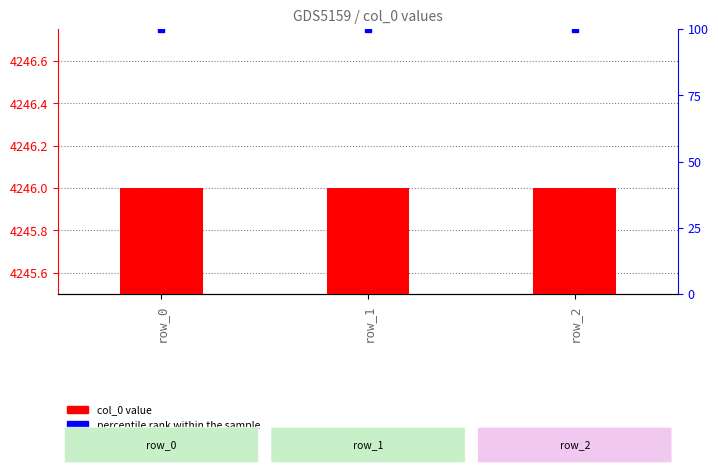

At how many categories does at least one series exceed 3809?

3